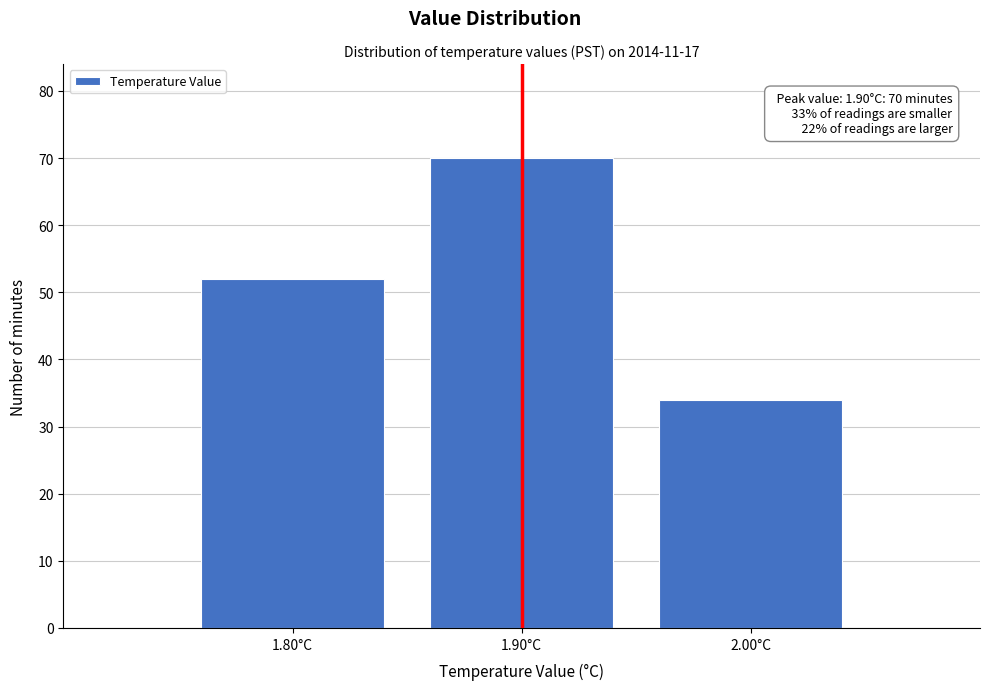

Over which range of the x-axis is the bar tallest?

1.85 to 1.95